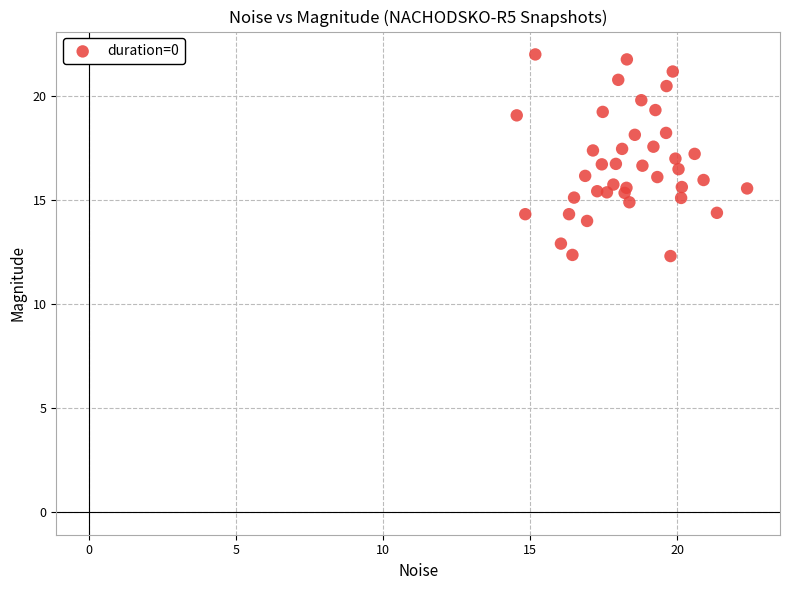

What is the range of X values (max minus min)?

7.8